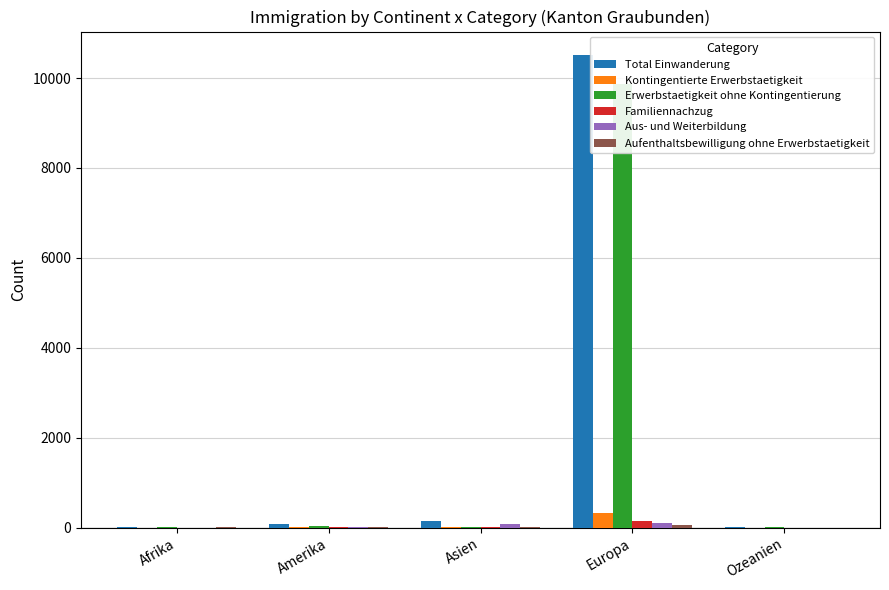

At how many categories does at least one series exceed 5673?

1